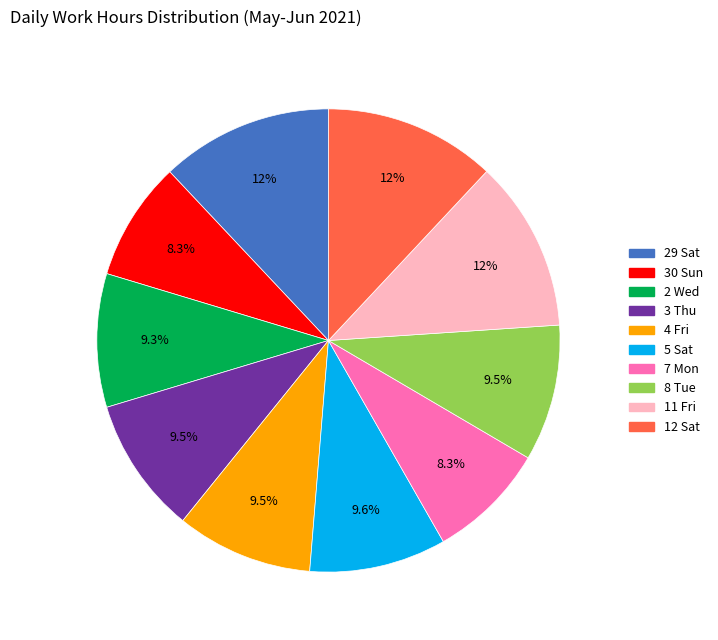

Is there a majority slice in this chart?

No